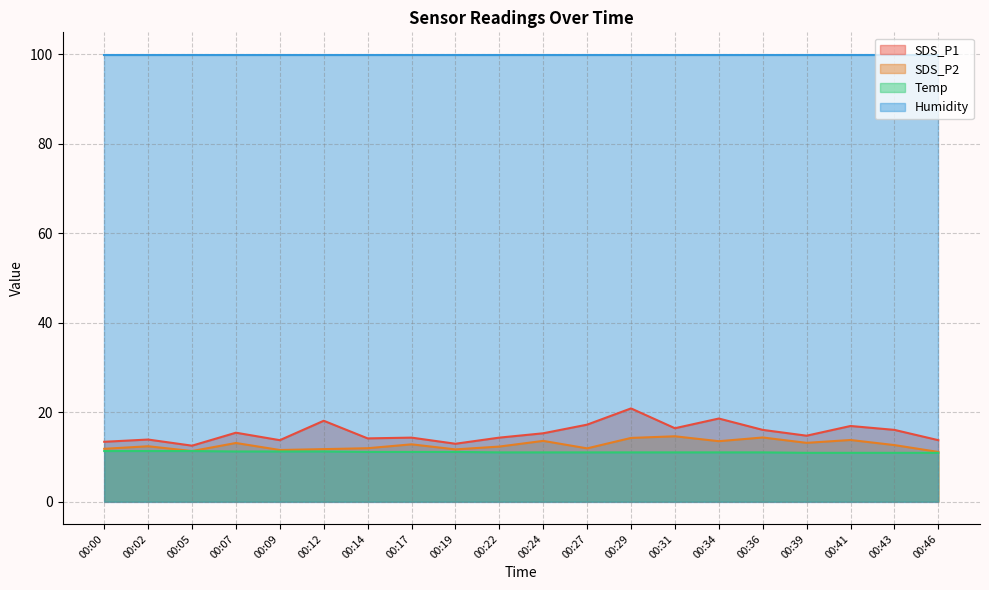

True or false: SDS_P1 and SDS_P2 intersect in this chart.

False